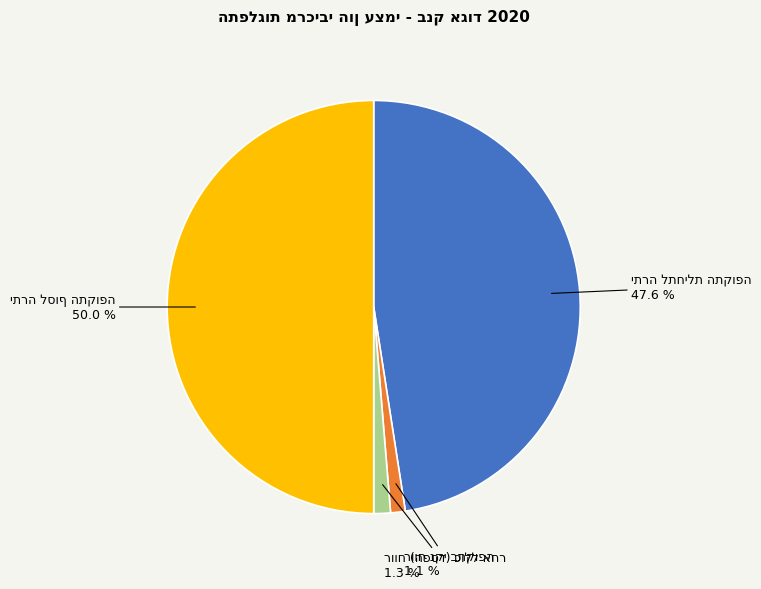

To the nearest percent, what is the difference between the largest and smallest slice percentages?

49%